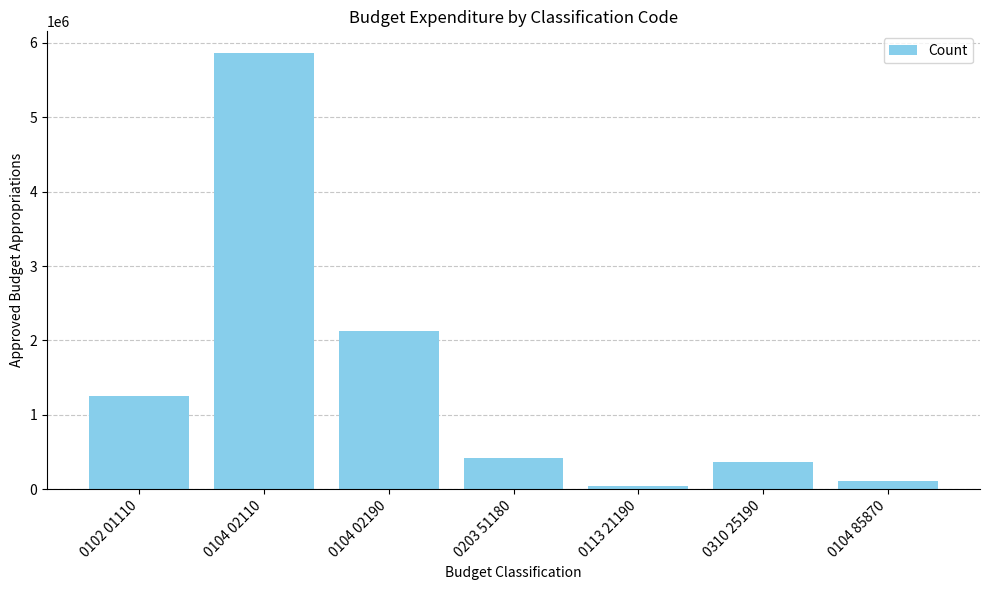

Count the number of data series in this chart.

1